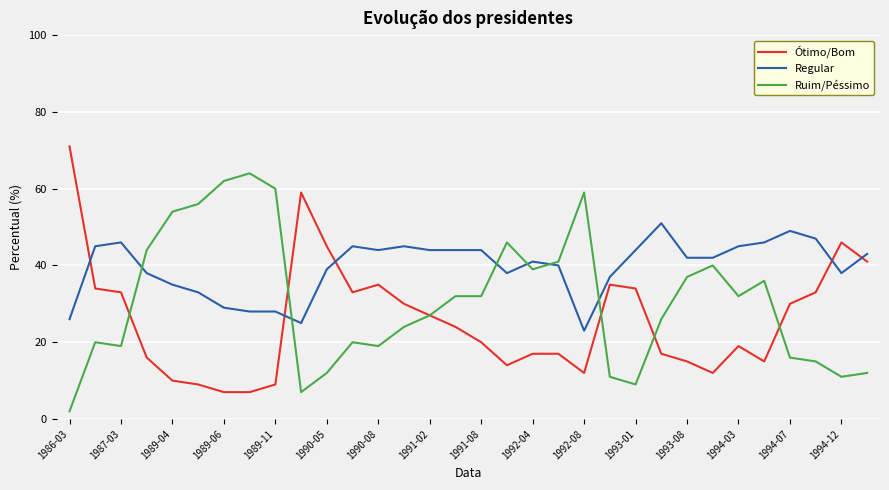

Which series has the largest total across all categories?

Regular